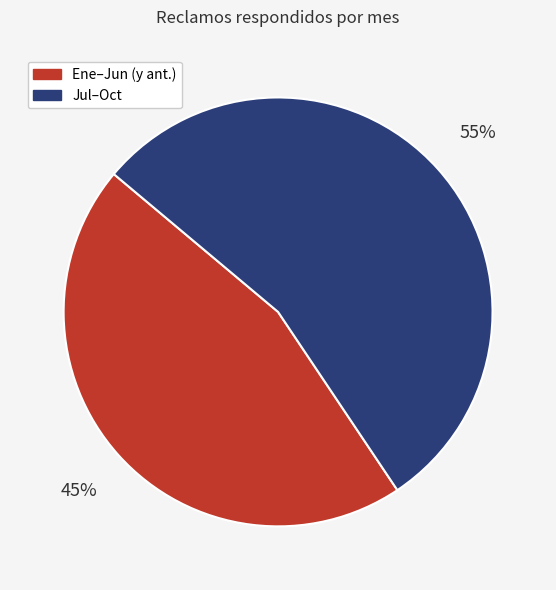

Does any single category account for the majority?

Yes